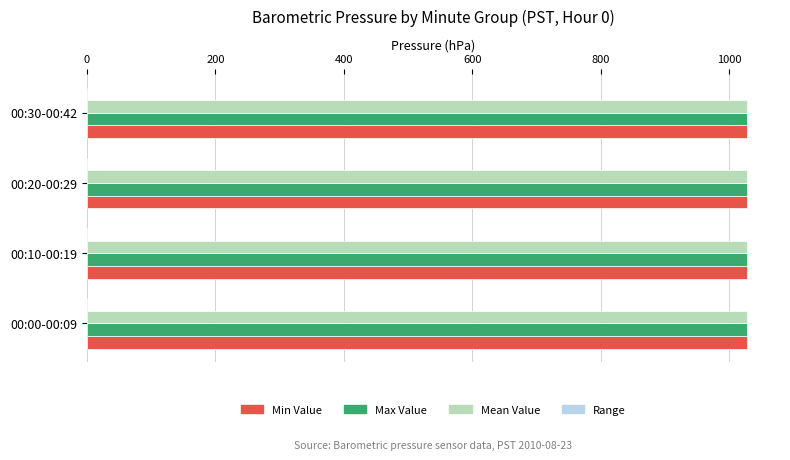

What is the greatest value displayed?

1027.8